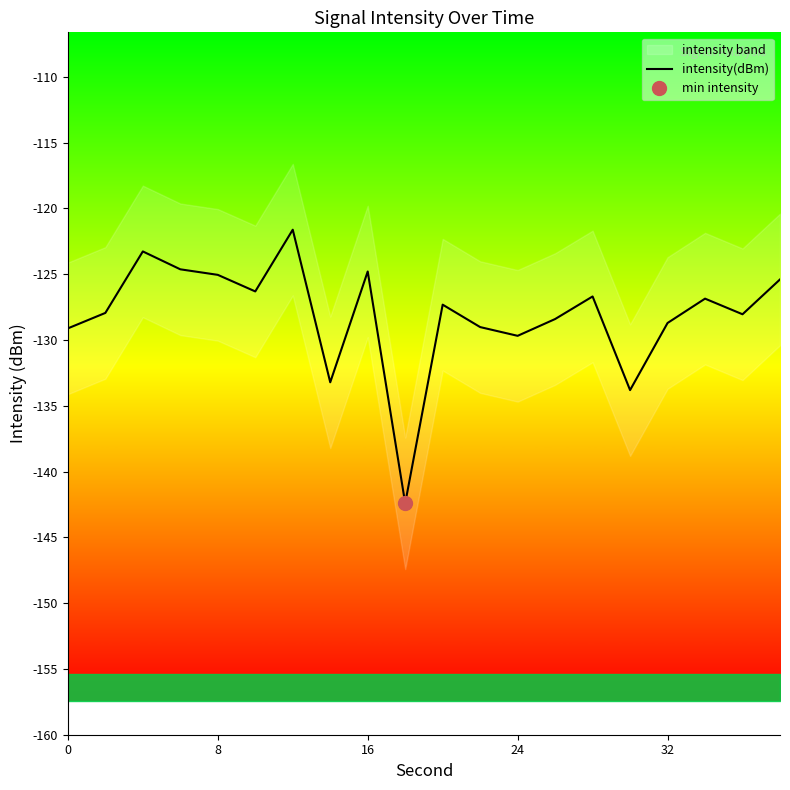

Is it true that intensity(dBm) equals -203.6 at 32?

False